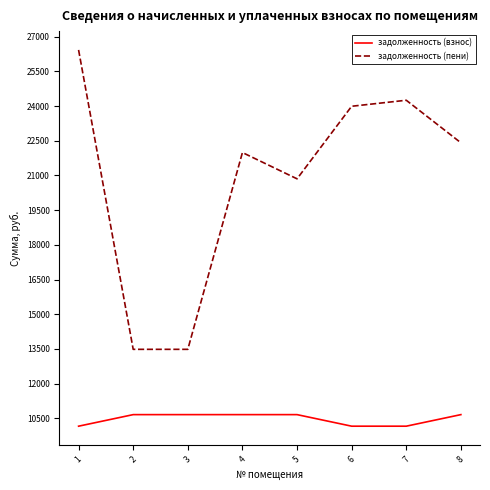

What is the difference between the highest and lowest values at 8?

11756.8